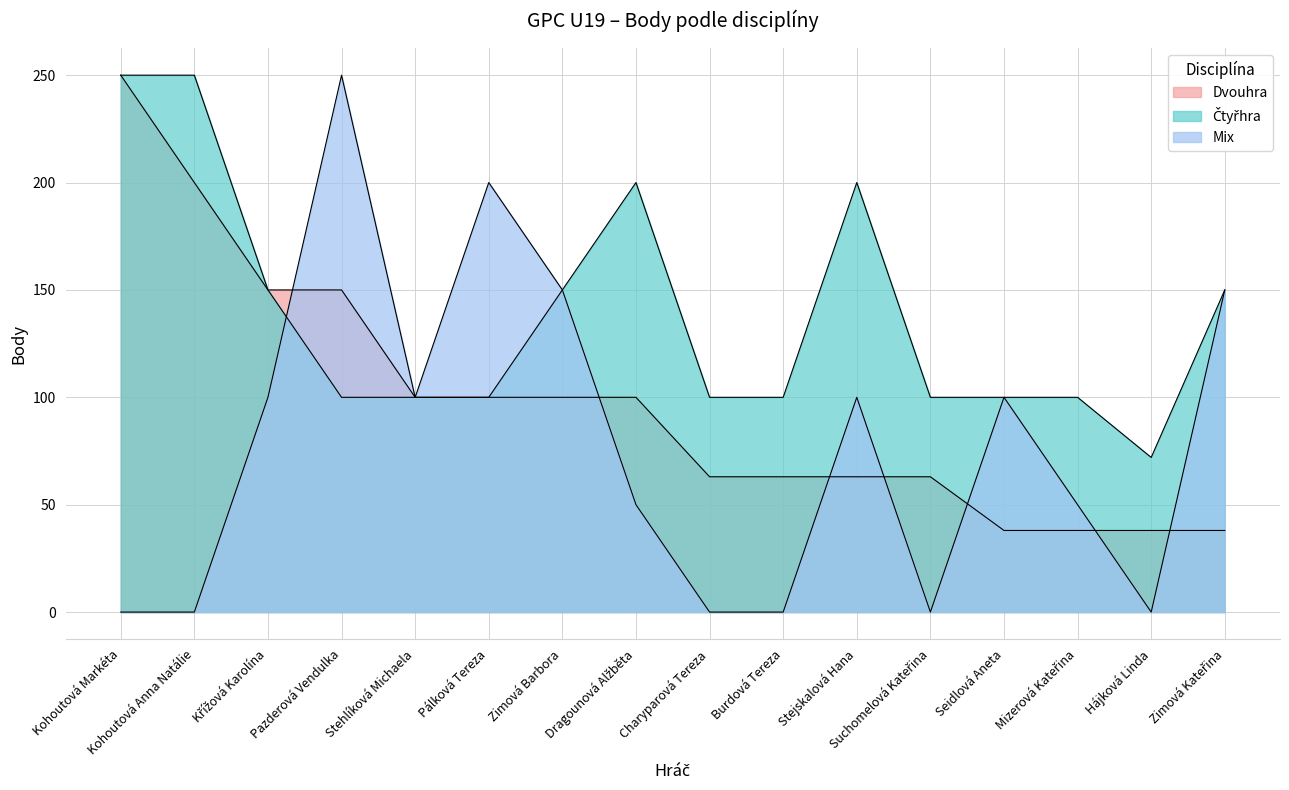

At which label is Mix closest to 125?

Křížová Karolína